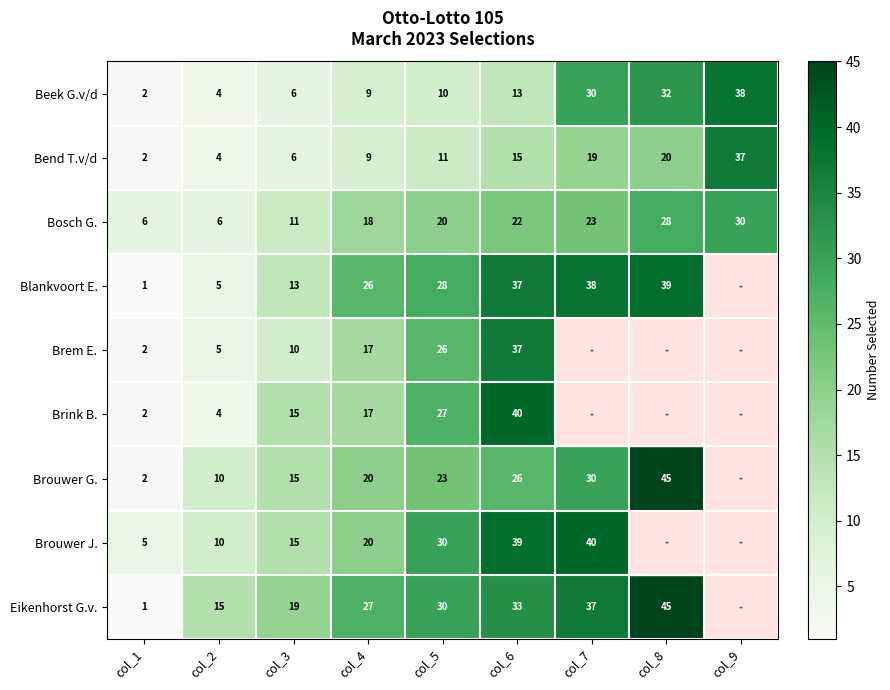

How many data points does each series have?

9